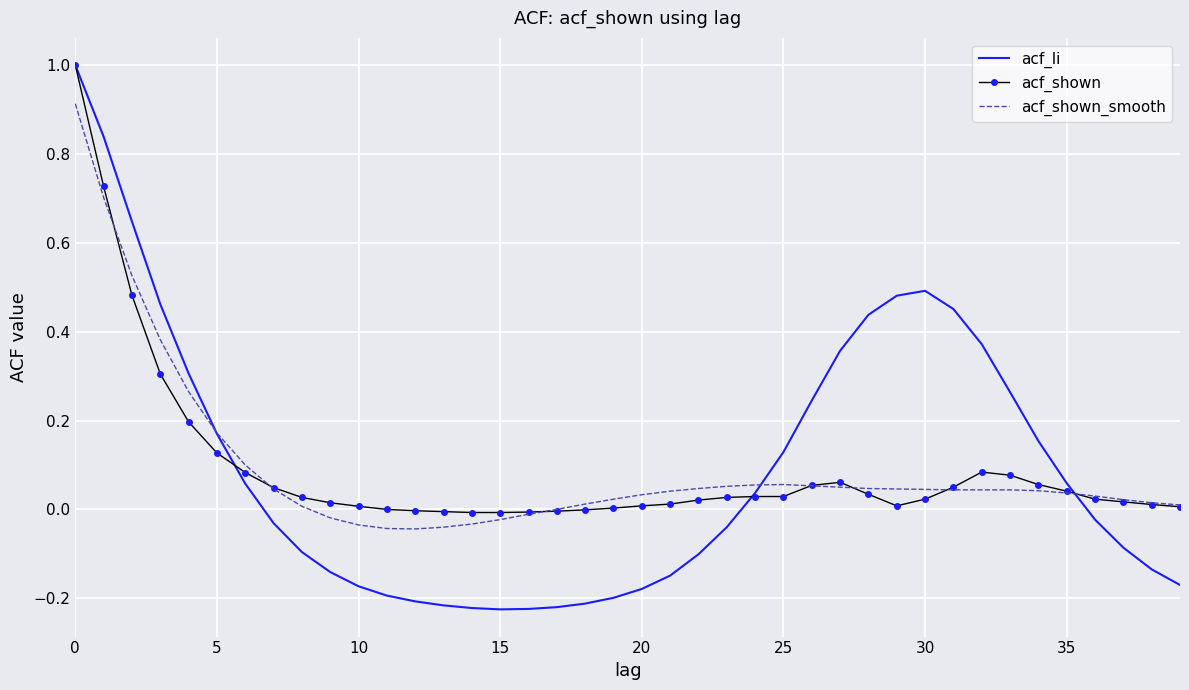

Which series has the widest spread of values?

acf_li